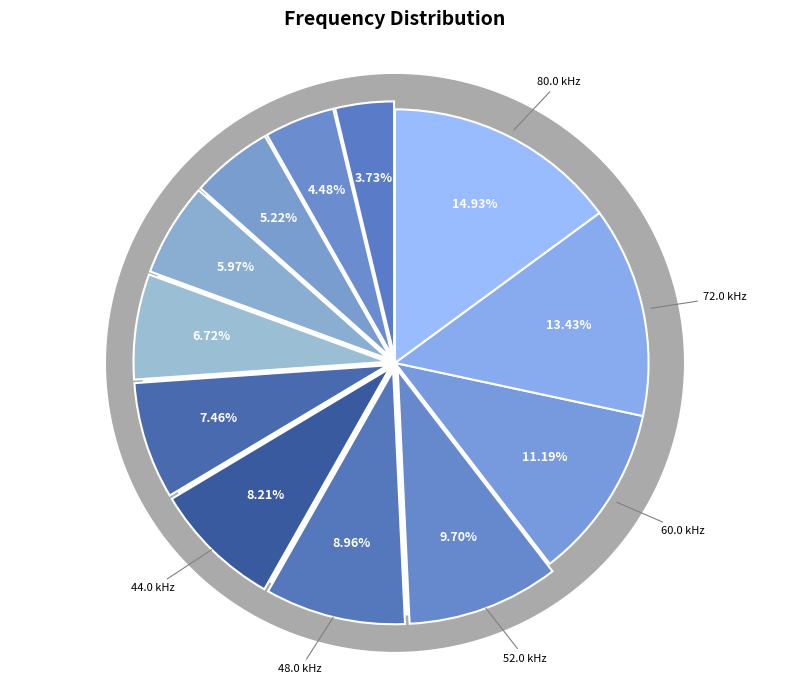

To the nearest percent, what percentage of the pie is 32.0?

6%